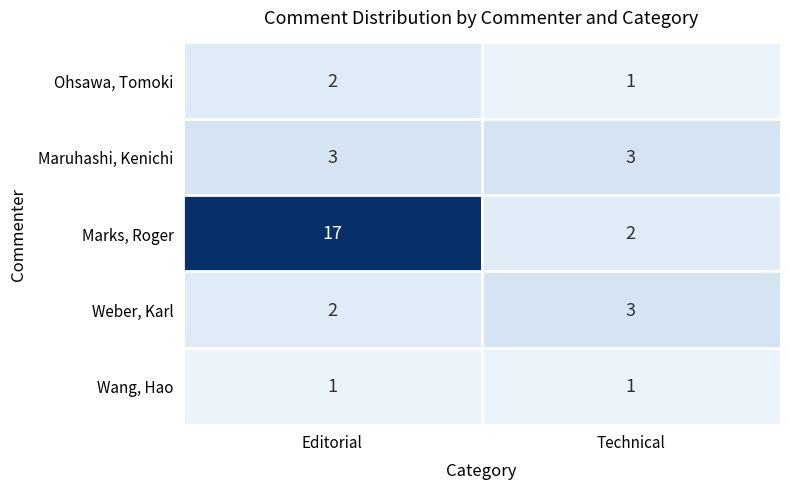

The value of Ohsawa, Tomoki at Technical is 1. True or false?

True